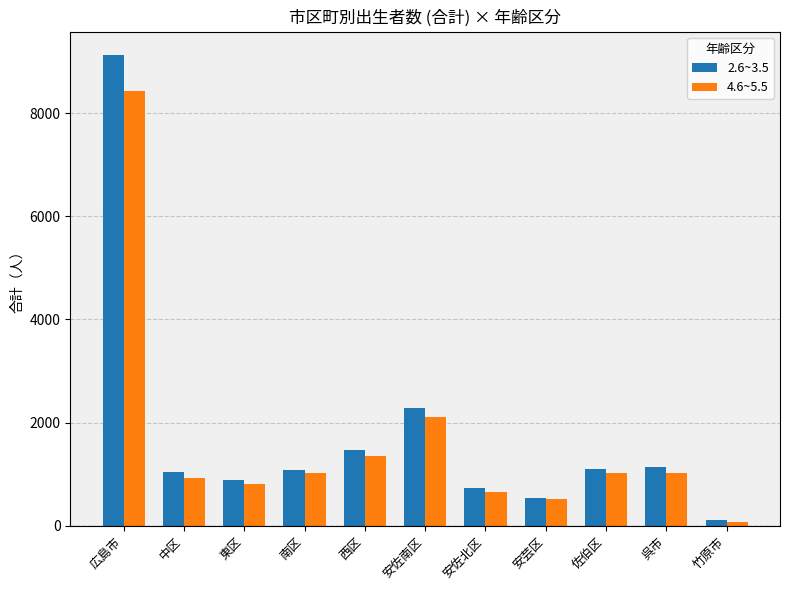

Rank the series by their maximum value, from lowest to highest.

4.6~5.5, 2.6~3.5